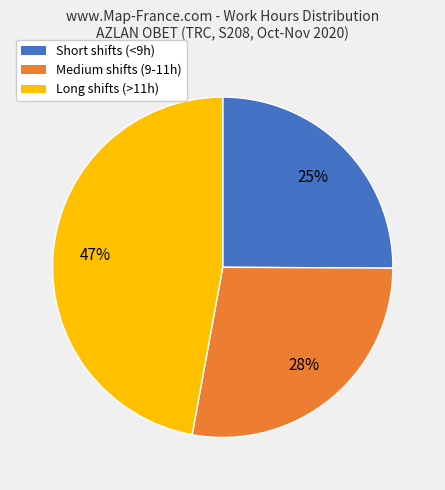

Approximately how many times larger is the value at Short shifts (<9h) compared to Medium shifts (9-11h)?

0.9